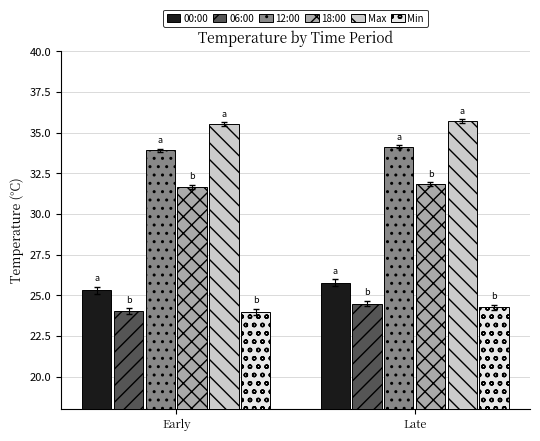

What is the maximum value for 12:00?

34.1